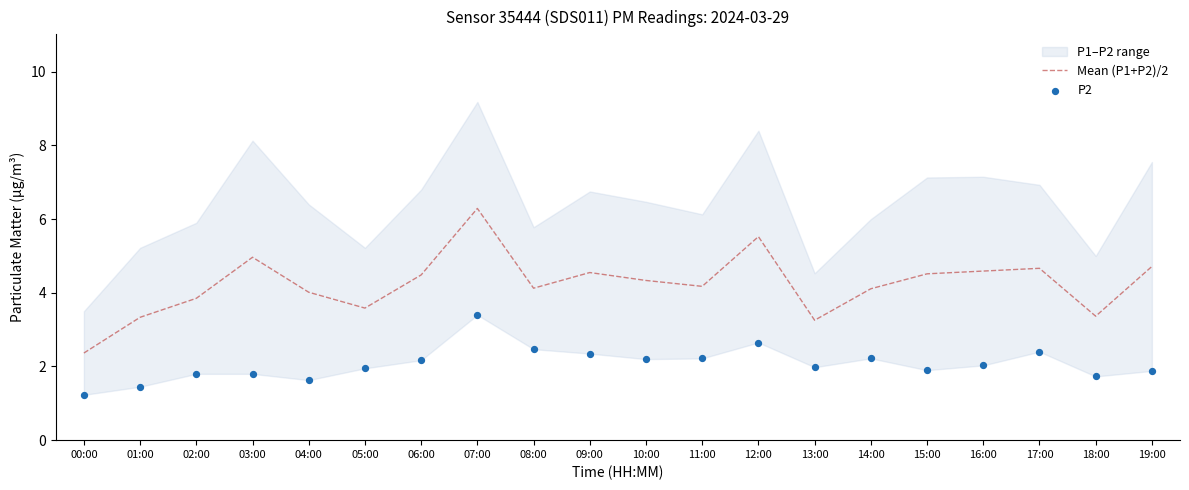

At how many categories does at least one series exceed 2?

20